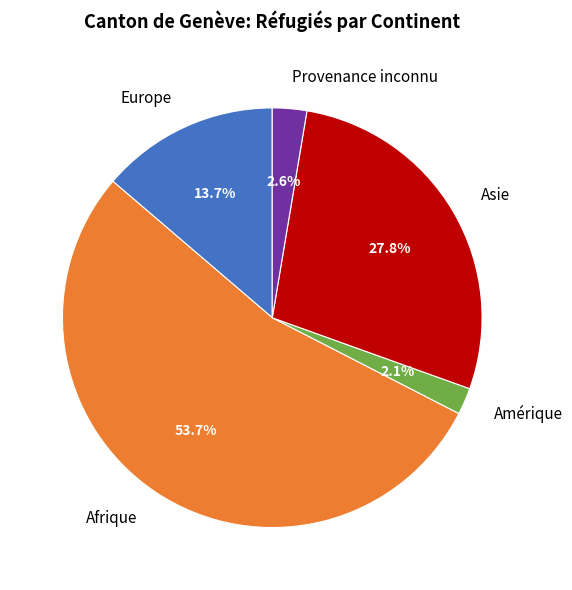

Combined, do Provenance inconnu and Afrique account for over 50%?

Yes